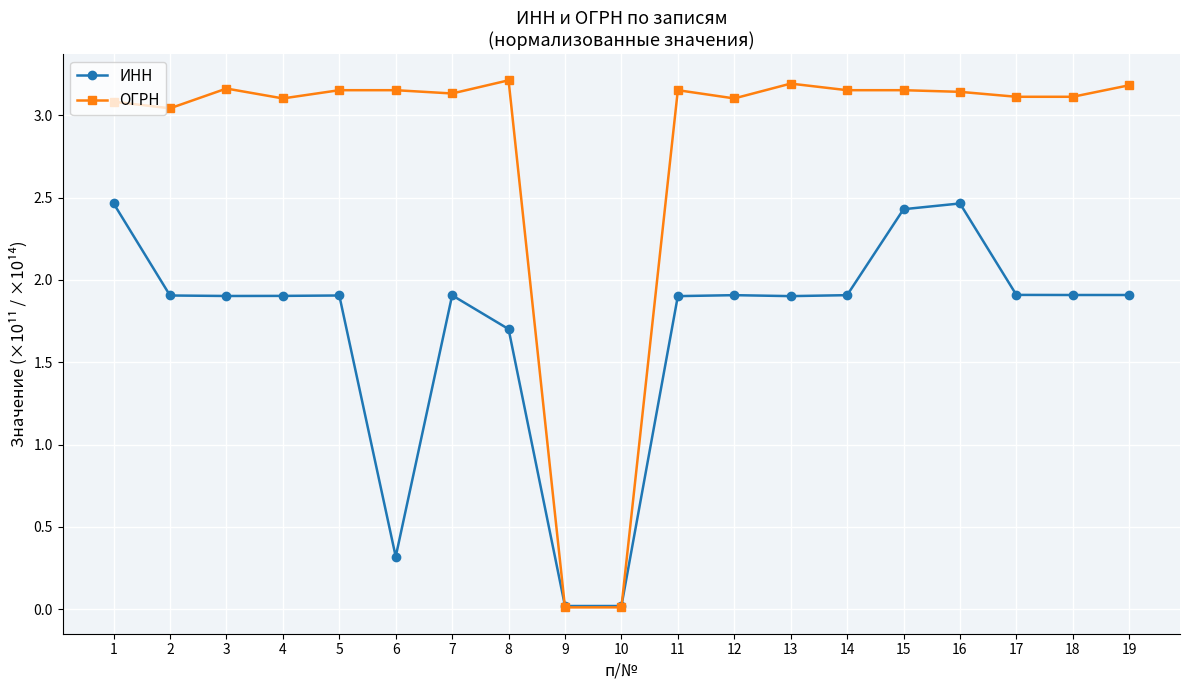

What is the total value across all series at 13?

5.1